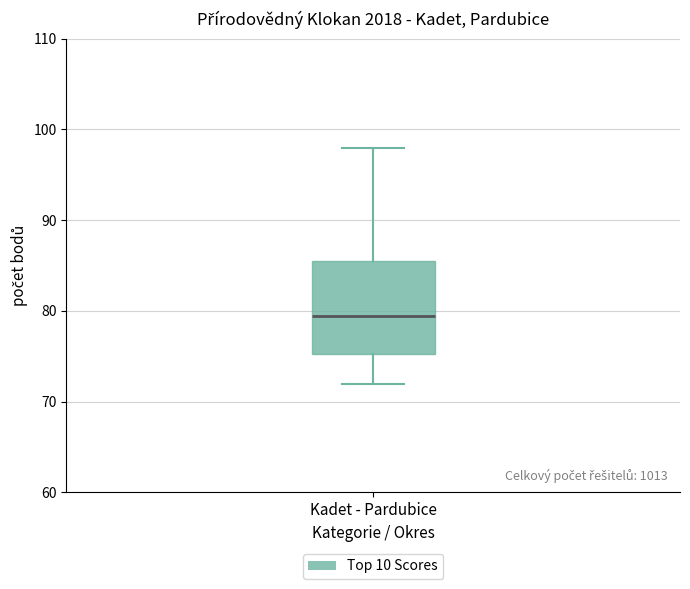

Where does the lower whisker of the box for Kadet - Pardubice end on the y-axis? The values are not printed on the chart, so give them approximately, as read against the axis.

72